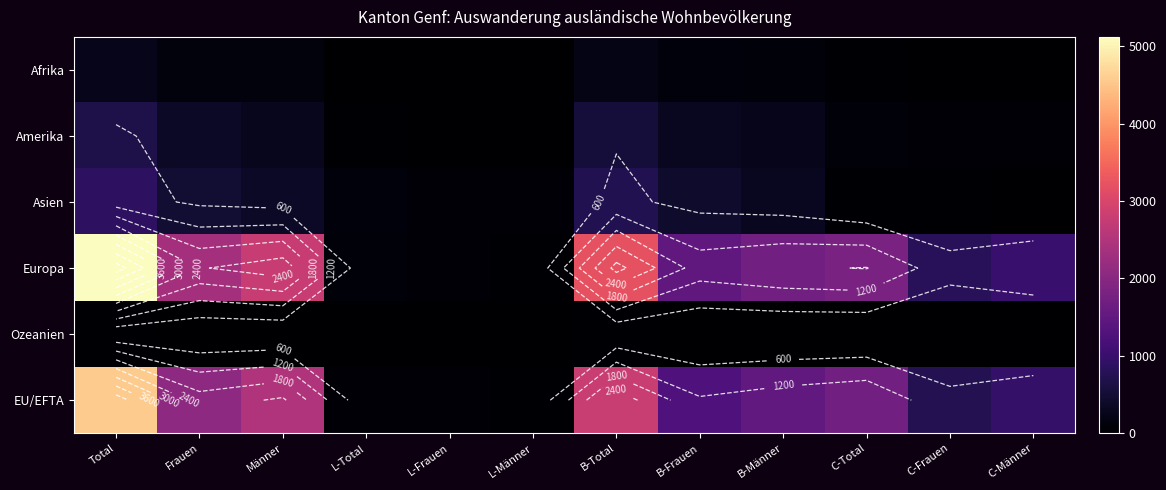

What is the average value of the Amerika series?

224